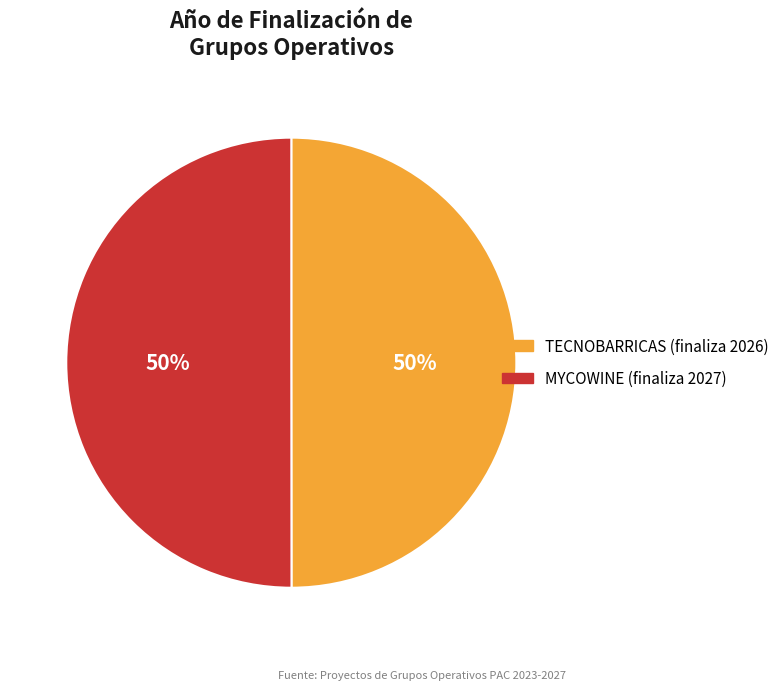

Approximately how many times larger is the value at MYCOWINE (finaliza 2027) compared to TECNOBARRICAS (finaliza 2026)?

1.0